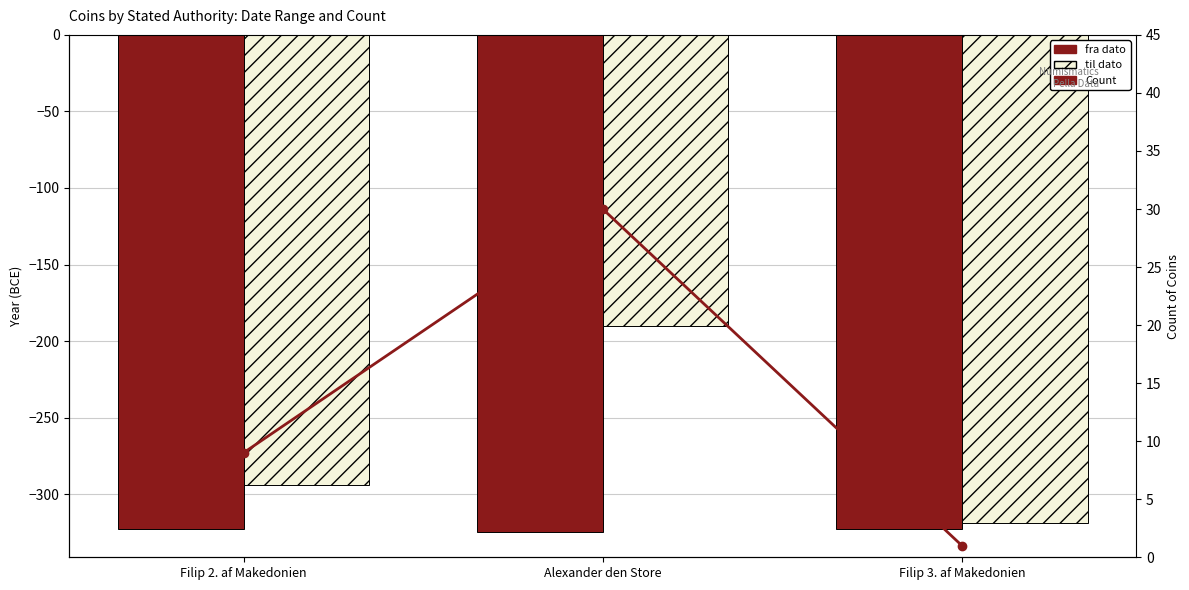

Count the fra dato values in the range -325 to -323.

3